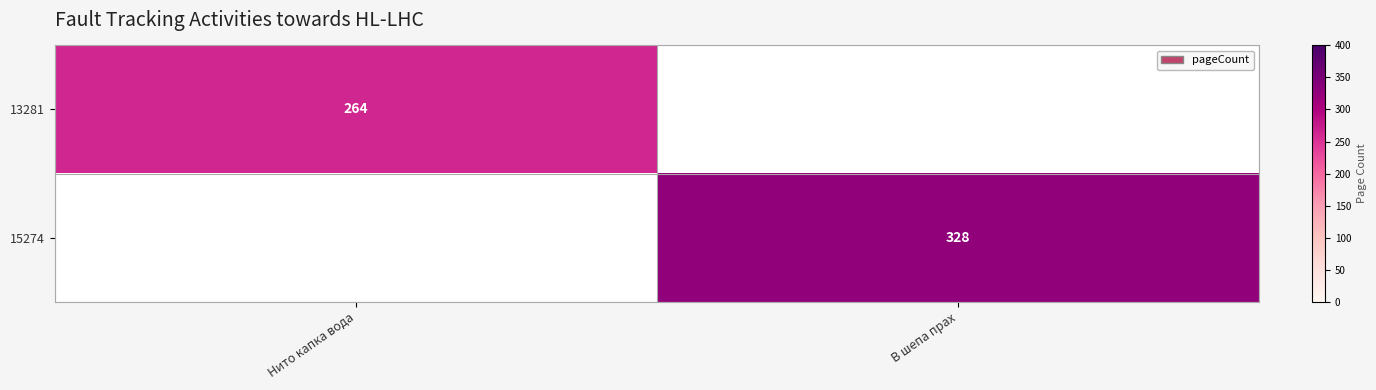

Rank the categories by 15274 value from lowest to highest.

Нито капка вода, В шепа прах